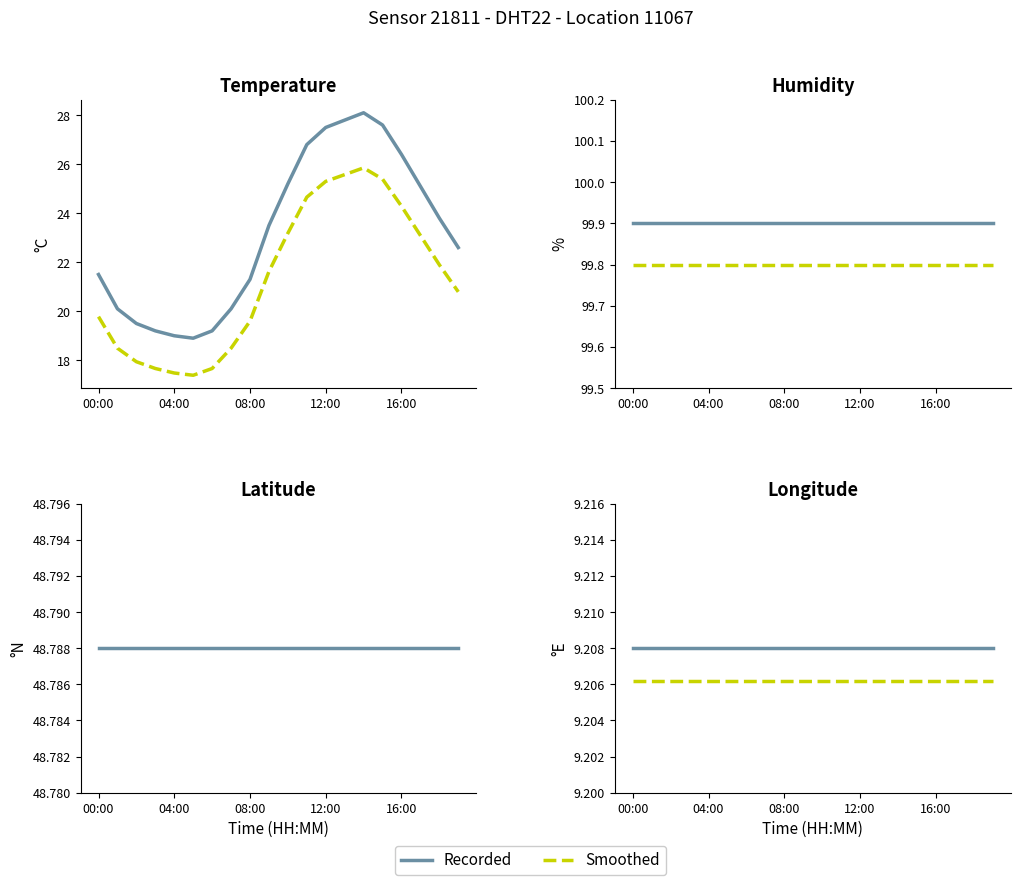

Where does the temperature series first go above 23?

9